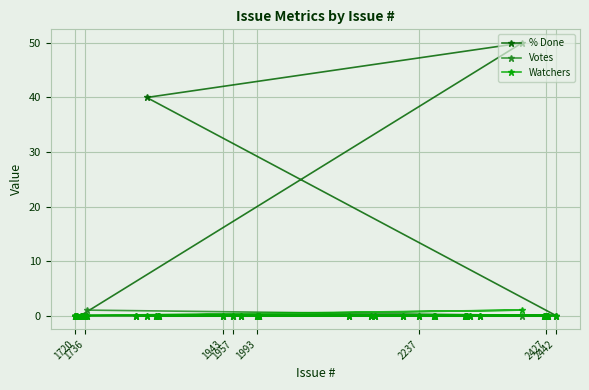

Reading left to right, list all the values displayed in this chart.

% Done: 0	0	0	0	0	0	0	0	0	0	40	0	0	0	0	0	0	0	0	0	0	0	0	0	0	0	0	0	0	0	0	0	50	0	0	0	0	0	0	0
Votes: 0	0	0	0	0	0	0	0	1	0	0	0	0	0	0	0	0	0	0	0	0	0	0	0	0	0	0	0	0	0	0	0	0	0	0	0	0	0	0	0
Watchers: 0	0	0	0	0	0	0	0	0	0	0	0	0	0	0	0	0	0	0	0	0	0	0	0	0	0	0	0	0	0	0	0	1	0	0	0	0	0	0	0